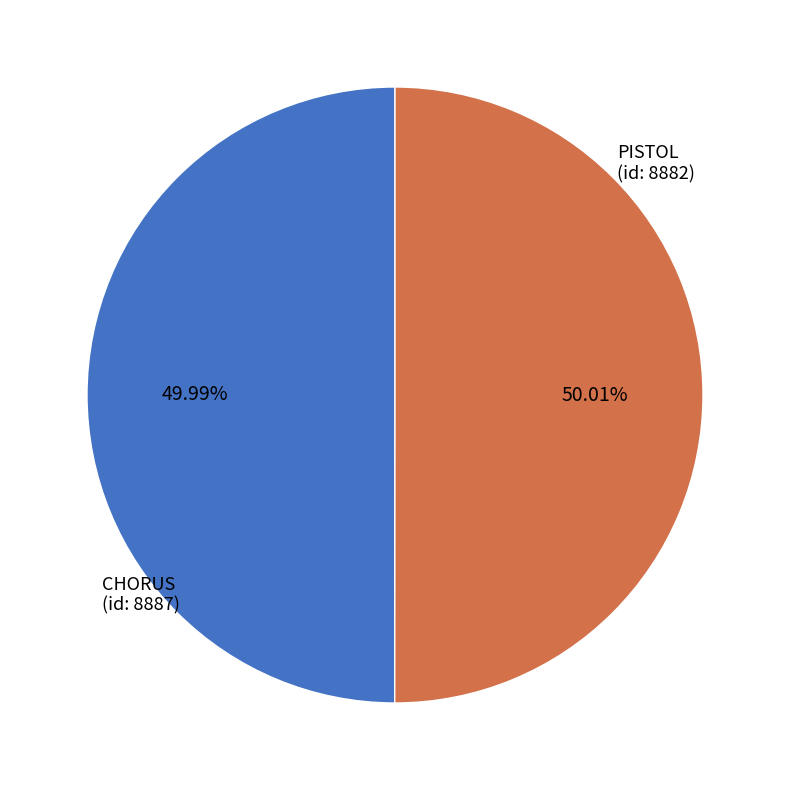

To the nearest percent, what is the combined percentage of PISTOL (id: 8882) and CHORUS (id: 8887)?

100%